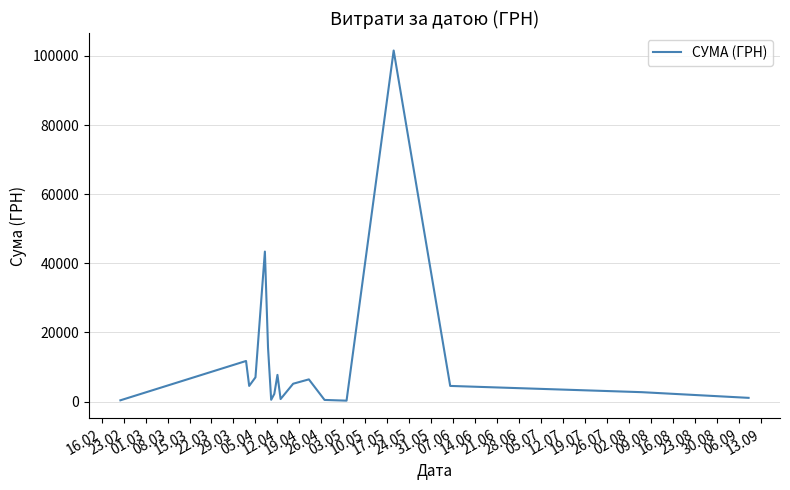

What is the difference between the maximum and minimum values?

101313.0